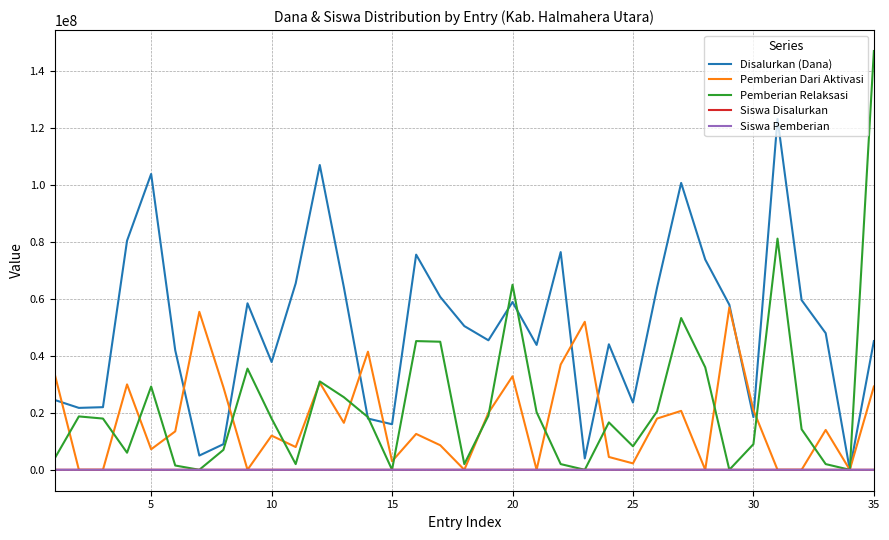

What is the maximum value shown in the chart?

147150000